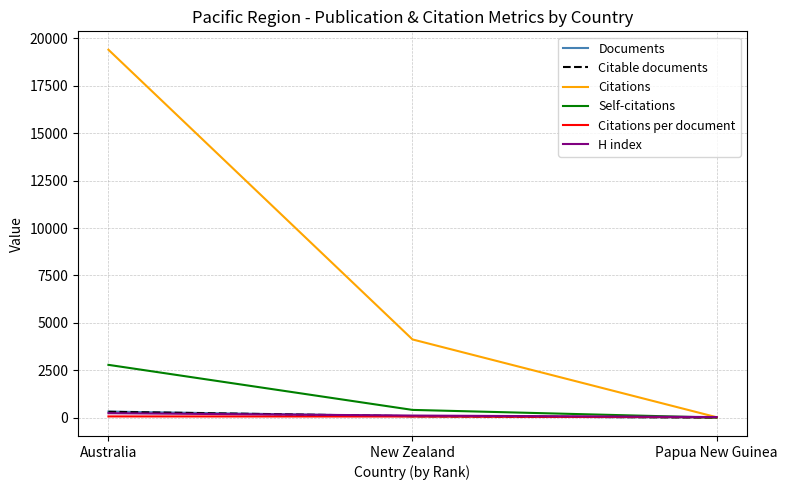

Which series has the largest range (max minus min)?

Citations